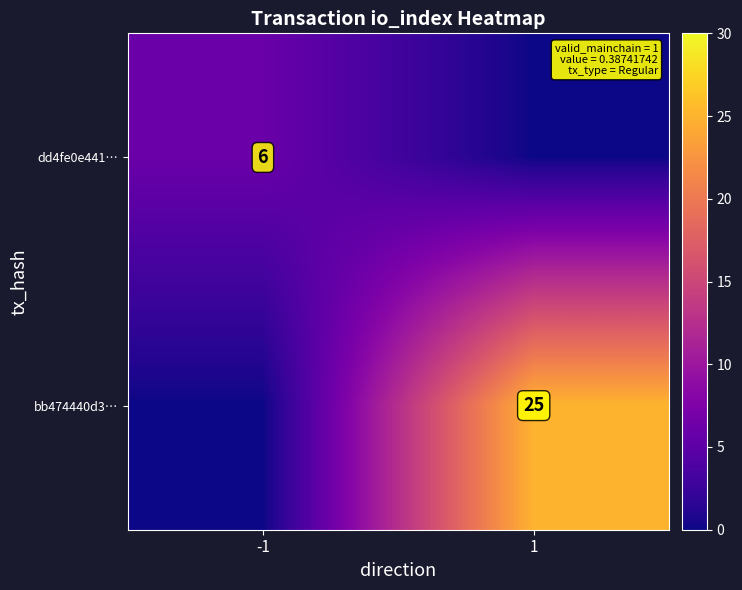

At how many categories does at least one series exceed 17?

1